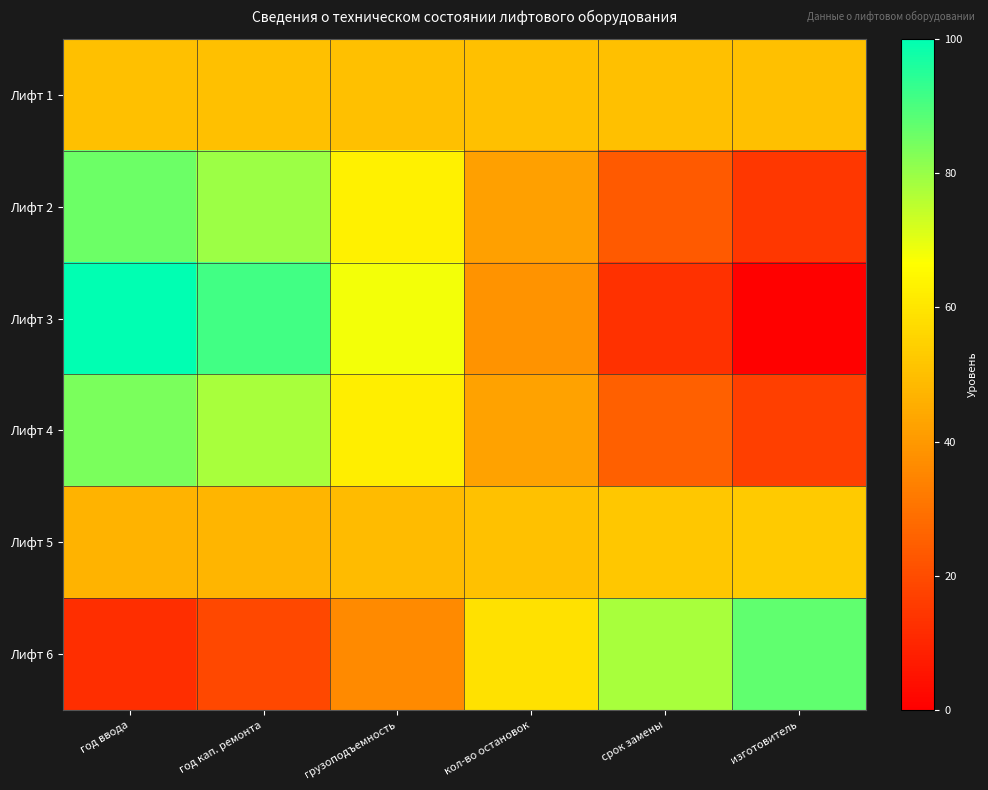

Reading left to right, list all the values displayed in this chart.

Лифт 1: год ввода=50.0	год кап. ремонта=50.0	грузоподъемность=50.0	кол-во остановок=50.0	срок замены=50.0	изготовитель=50.0
Лифт 2: год ввода=85.9	год кап. ремонта=79.6	грузоподъемность=63.0	кол-во остановок=41.9	срок замены=23.6	изготовитель=14.5
Лифт 3: год ввода=100.0	год кап. ремонта=91.2	грузоподъемность=68.1	кол-во остановок=38.6	срок замены=13.1	изготовитель=0.5
Лифт 4: год ввода=83.8	год кап. ремонта=77.9	грузоподъемность=62.2	кол-во остановок=42.3	срок замены=25.1	изготовитель=16.6
Лифт 5: год ввода=47.1	год кап. ремонта=47.6	грузоподъемность=48.9	кол-во остановок=50.7	срок замены=52.2	изготовитель=52.9
Лифт 6: год ввода=12.2	год кап. ремонта=18.8	грузоподъемность=36.3	кол-во остановок=58.6	срок замены=77.9	изготовитель=87.5